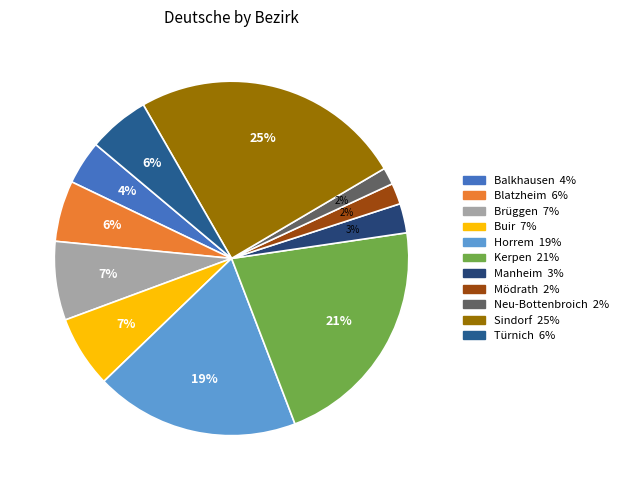

What is the smallest slice in the pie chart?

Neu-Bottenbroich